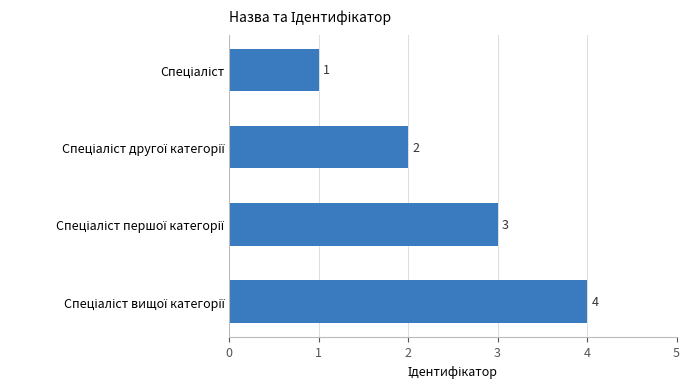

Are the bars horizontal?

Yes